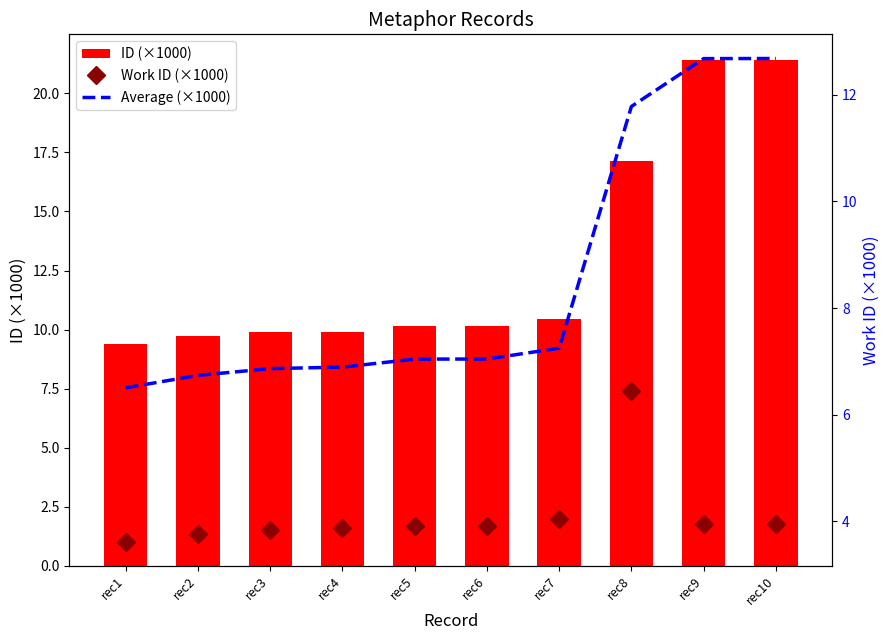

The value of Work ID (×1000) at rec1 is 3.6. True or false?

True